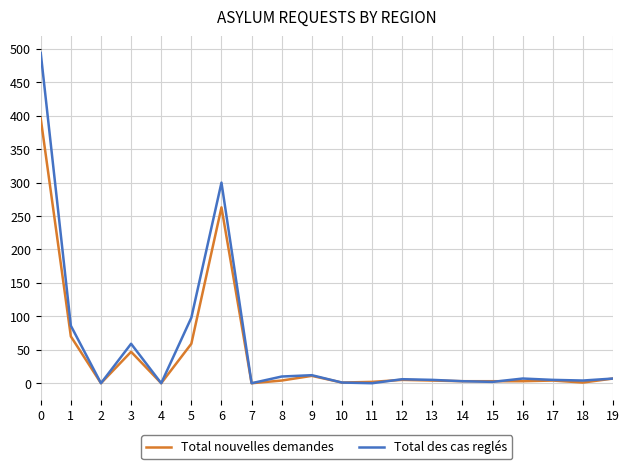

Is it true that Total des cas reglés equals 4 at 18?

True